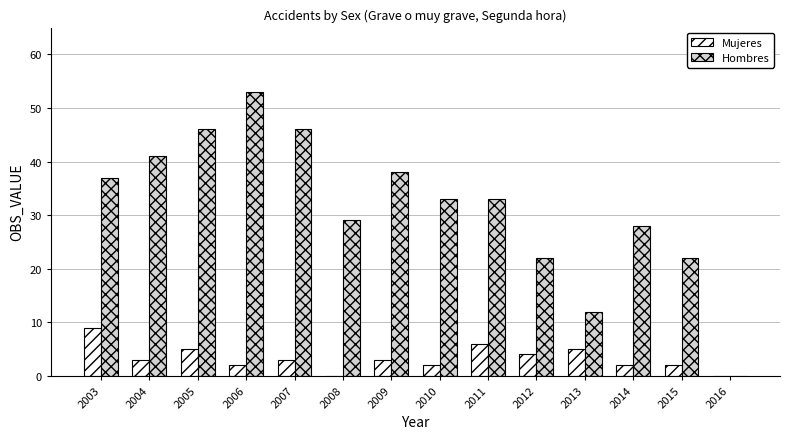

How many series are shown in this chart?

2